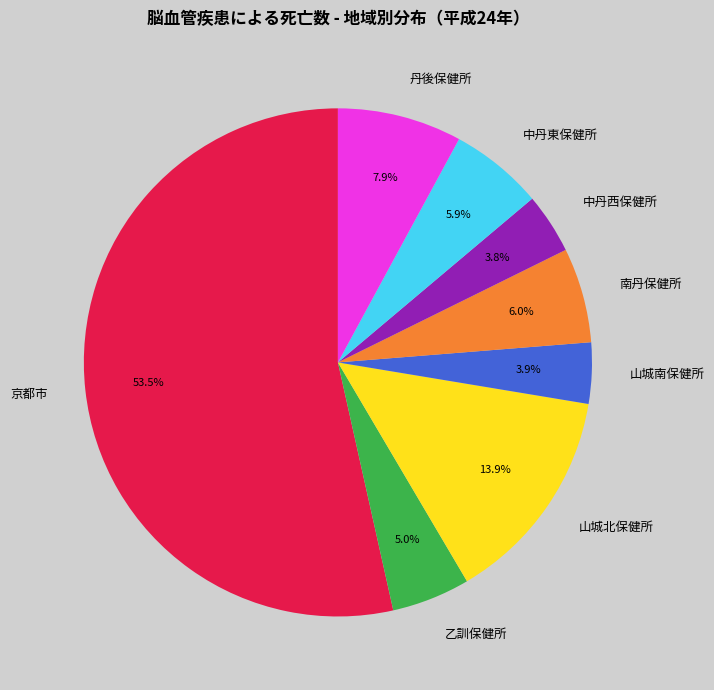

Between 丹後保健所 and 山城北保健所, which is larger?

山城北保健所